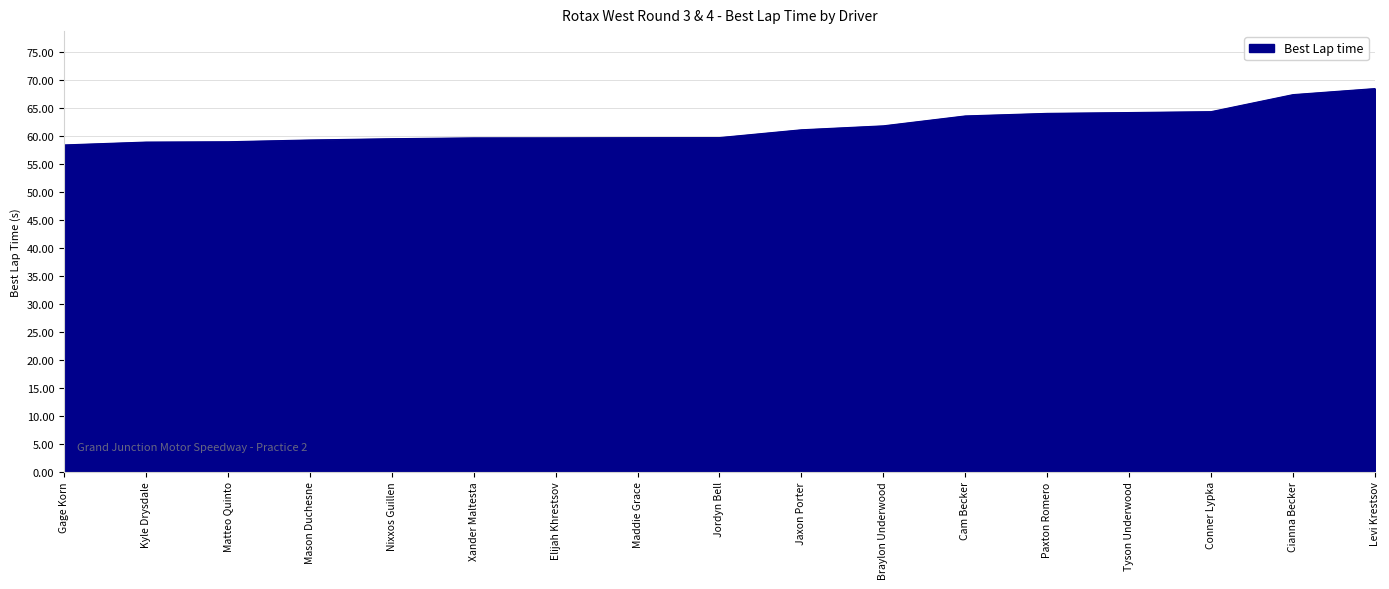

What is the change in value from Jaxon Porter to Paxton Romero?

+2.9